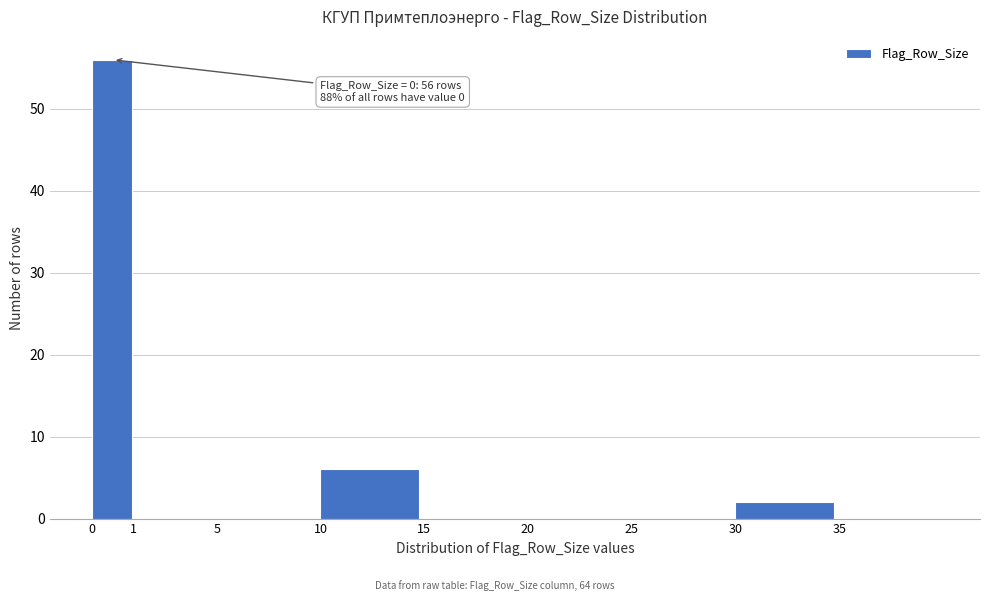

Reading right to left, what are all the values shown in this chart?

35=0	30=2	25=0	20=0	15=0	10=6	5=0	1=0	0=56